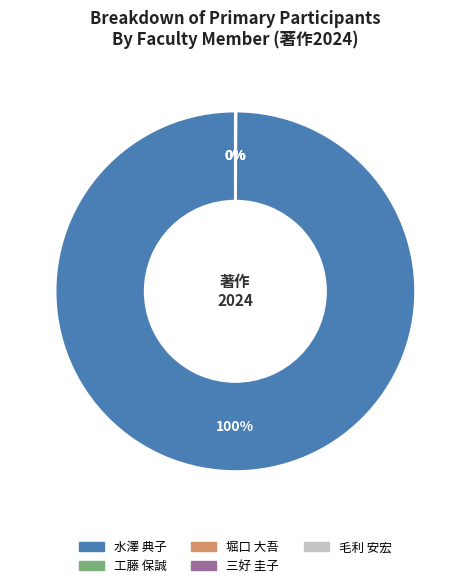

Is there any slice that represents more than half of the pie?

Yes